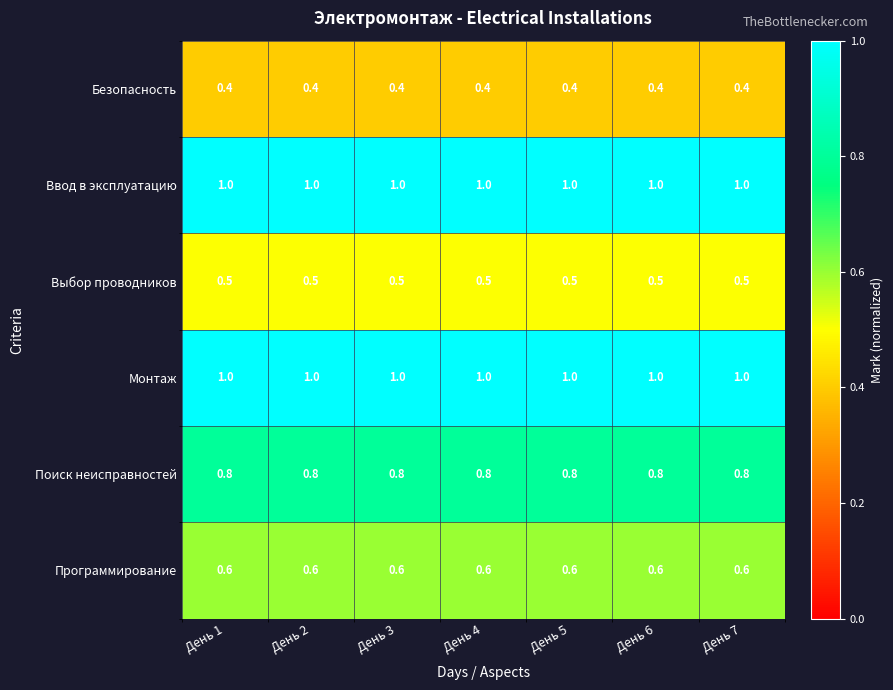

At how many categories does at least one series exceed 0?

7